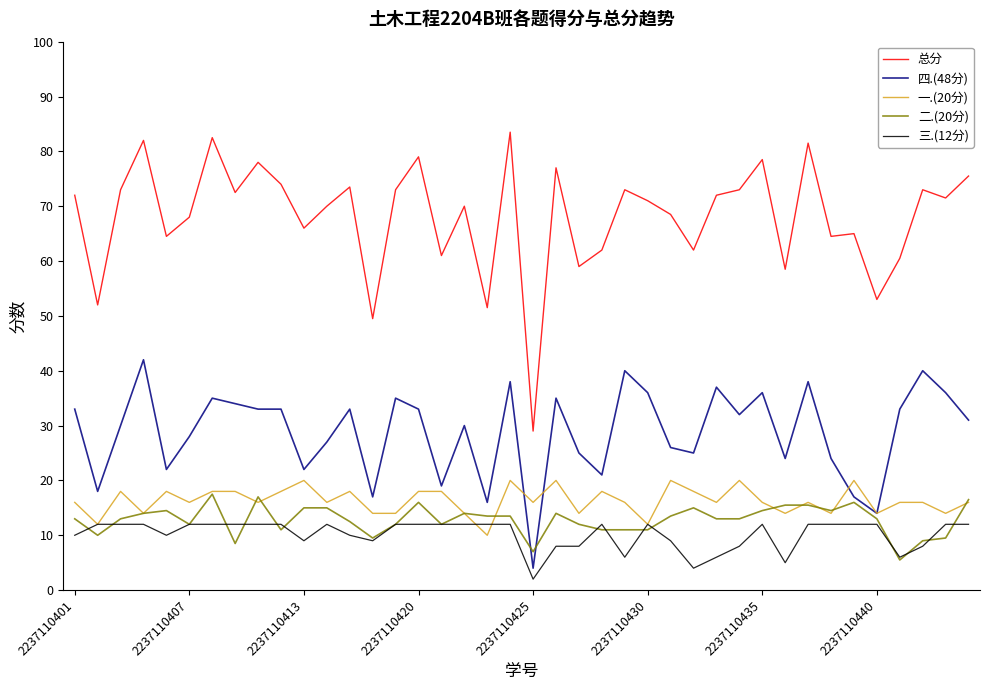

Which series has the largest range (max minus min)?

总分